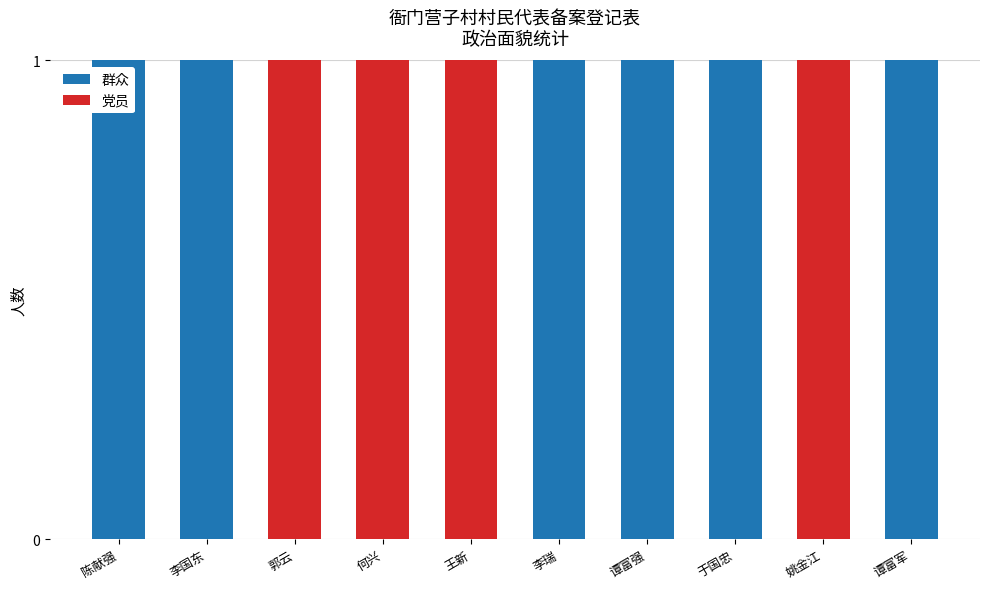

What is the sum of all 群众 values?

6